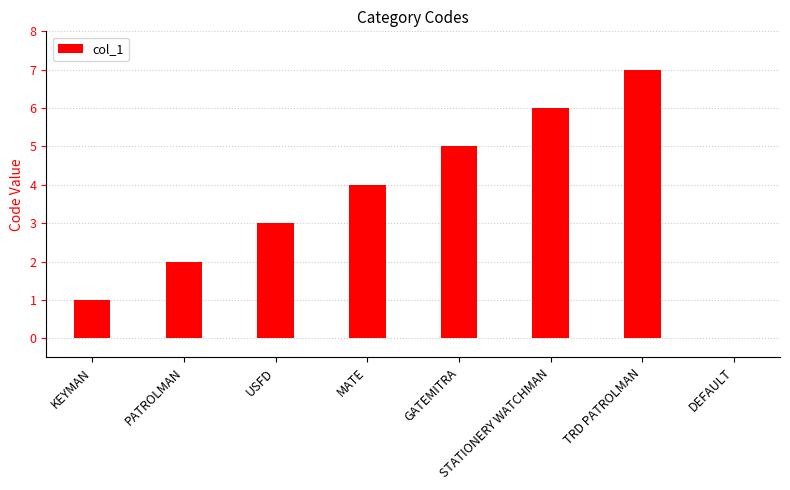

At which category does the chart reach its peak across all series?

TRD PATROLMAN